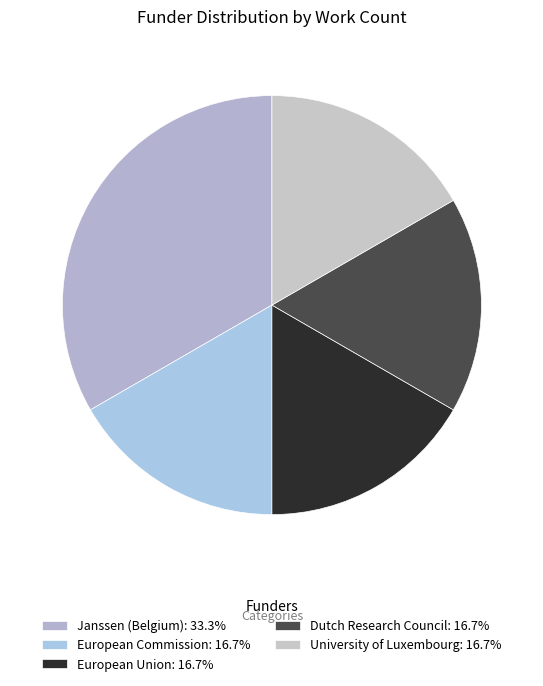

How many slices are in this pie chart?

5